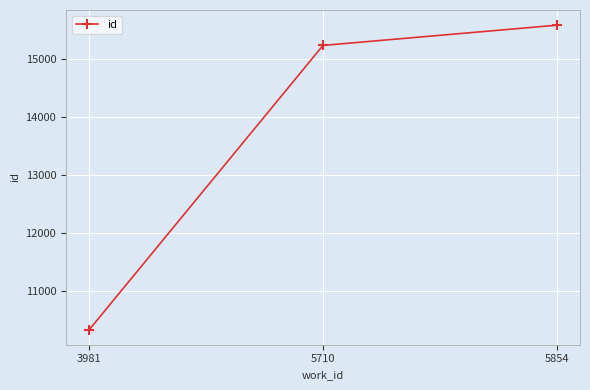

List the labels in order of value, smallest first.

3981, 5710, 5854